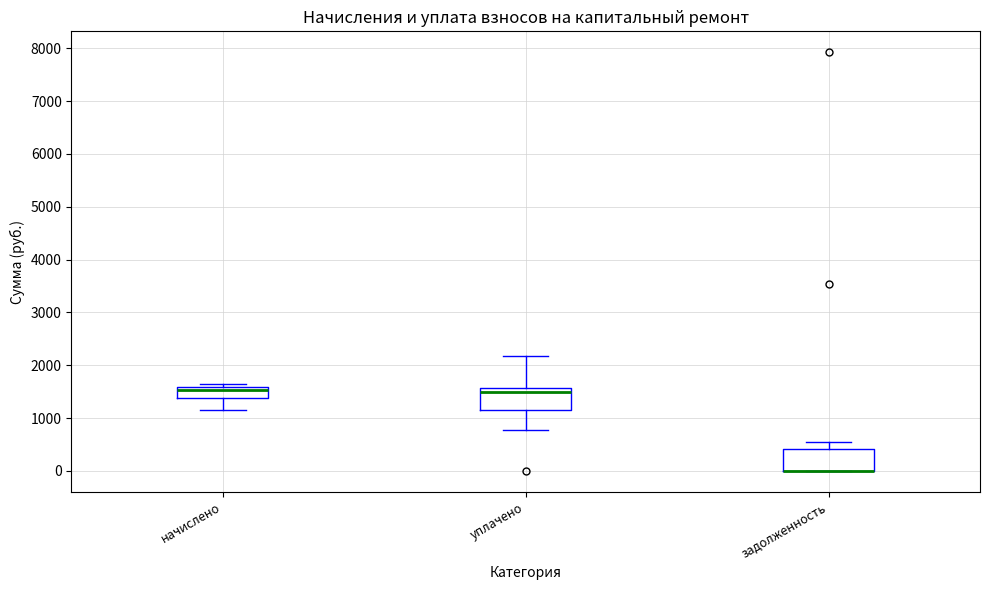

Reading left to right, transcribe this box plot: for each box, give where its median line is, the range the box spans, and where its two whiskers end, as read against the y-axis. The values are not printed on the chart, so give them approximately, as read against the axis.

начислено: median 1500, box 1400 to 1600, whiskers 1200 to 1600 (just above the box's upper edge)
уплачено: median 1500, box 1200 to 1600, whiskers 800 to 2200
задолженность: median 0 (drawn on the box's lower edge), box 0 to 400, whiskers 0 to 500